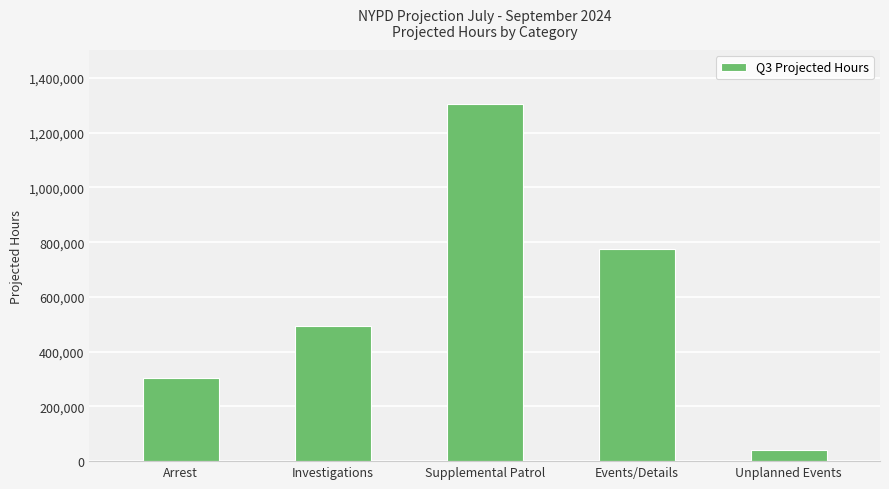

Are the bars grouped side by side (vs. stacked)?

No